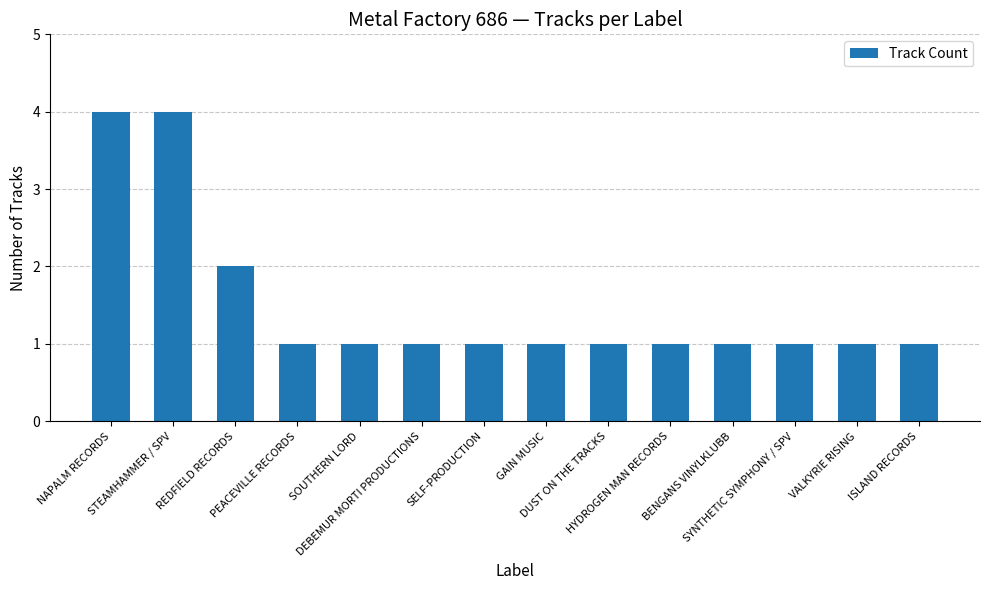

Reading left to right, what are all the values shown in this chart?

NAPALM RECORDS=4	STEAMHAMMER / SPV=4	REDFIELD RECORDS=2	PEACEVILLE RECORDS=1	SOUTHERN LORD=1	DEBEMUR MORTI PRODUCTIONS=1	SELF-PRODUCTION=1	GAIN MUSIC=1	DUST ON THE TRACKS=1	HYDROGEN MAN RECORDS=1	BENGANS VINYLKLUBB=1	SYNTHETIC SYMPHONY / SPV=1	VALKYRIE RISING=1	ISLAND RECORDS=1